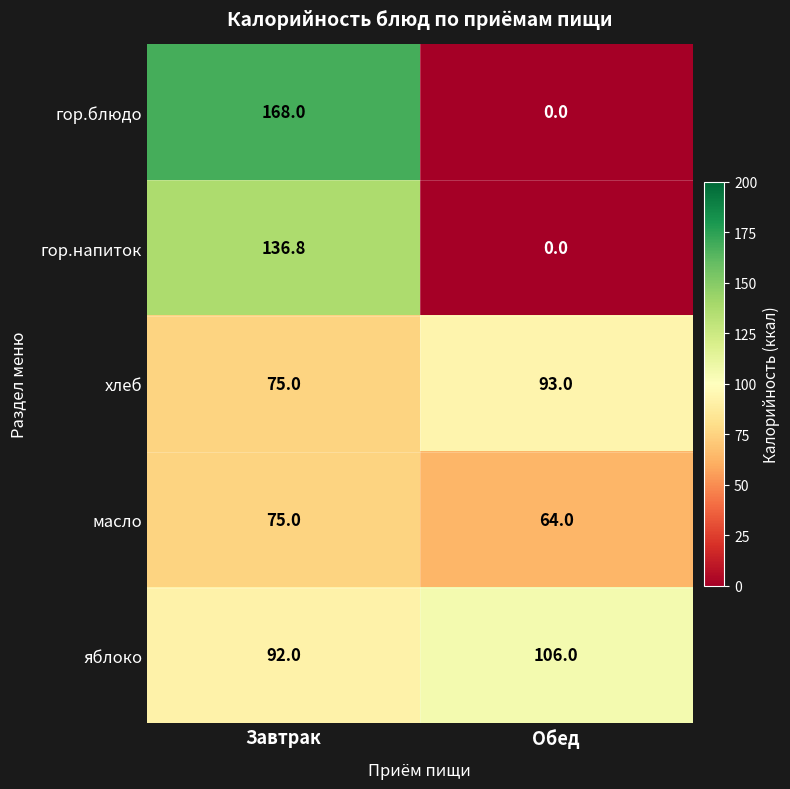

What is the average value of the яблоко series?

99.0